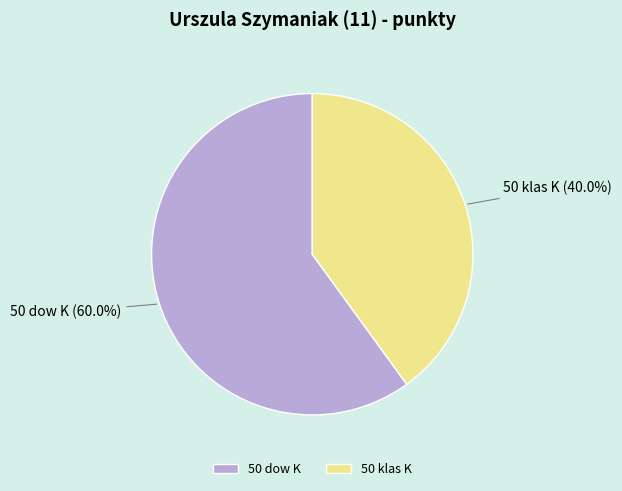

True or false: 50 dow K accounts for 60% of the total.

True